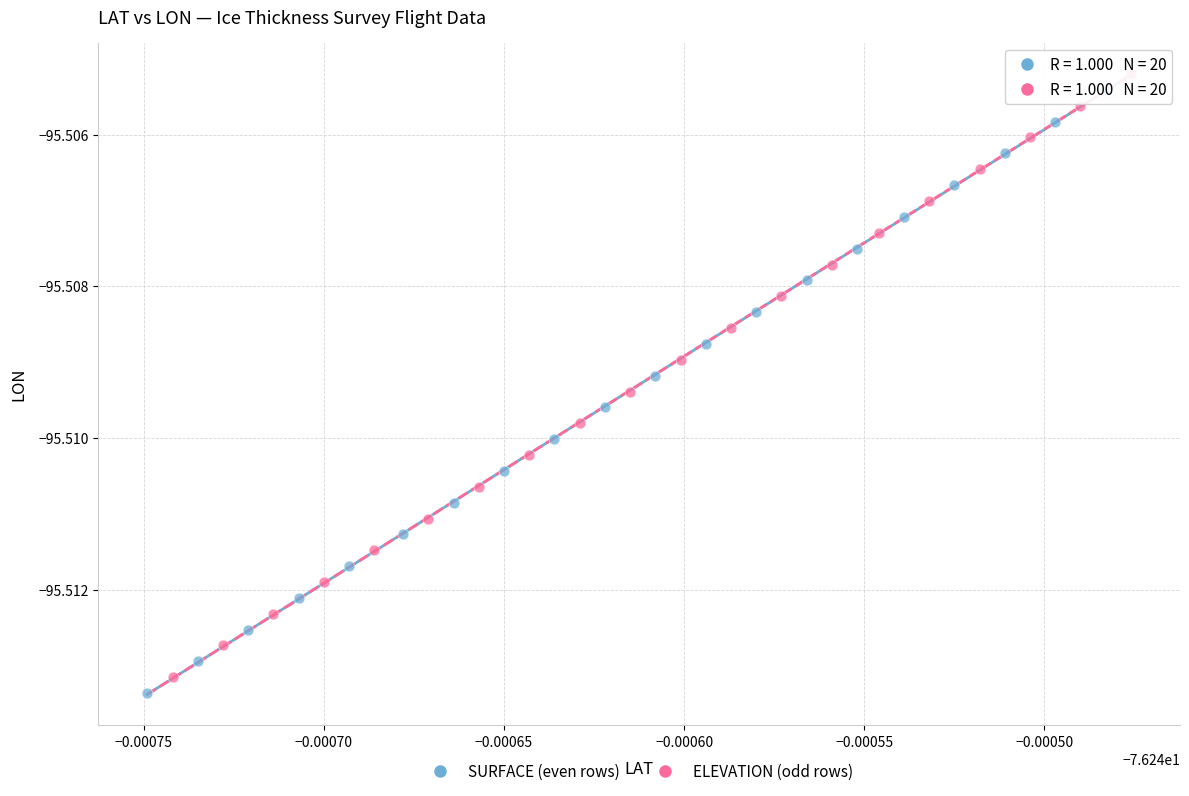

Which series has the largest Y range (max minus min)?

ELEVATION (odd rows)